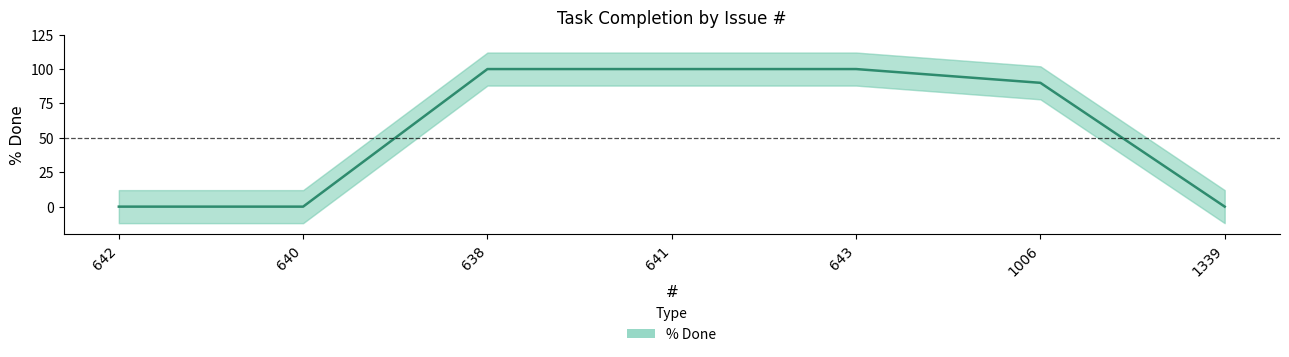

Reading right to left, extract all data points from this chart.

0	90	100	100	100	0	0